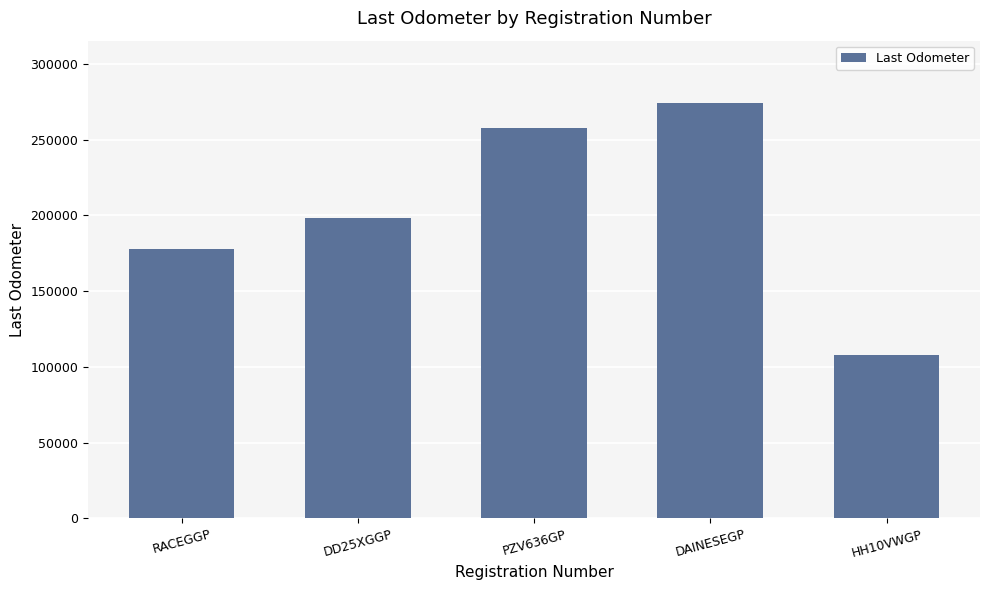

The chart shows a value of 107694 at HH10VWGP. True or false?

True